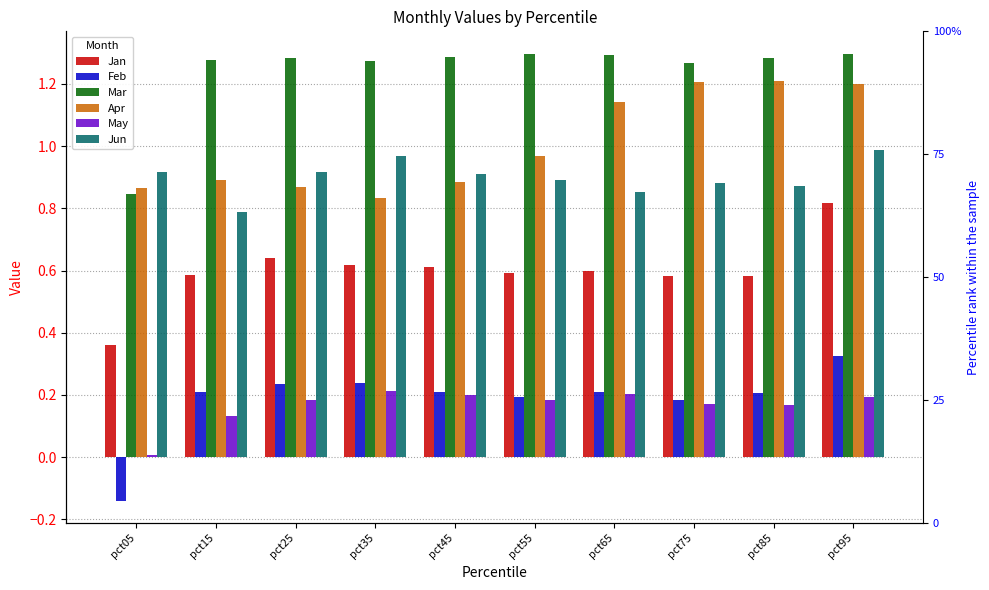

What is the sum of the Feb values at pct05 and pct25?

0.1